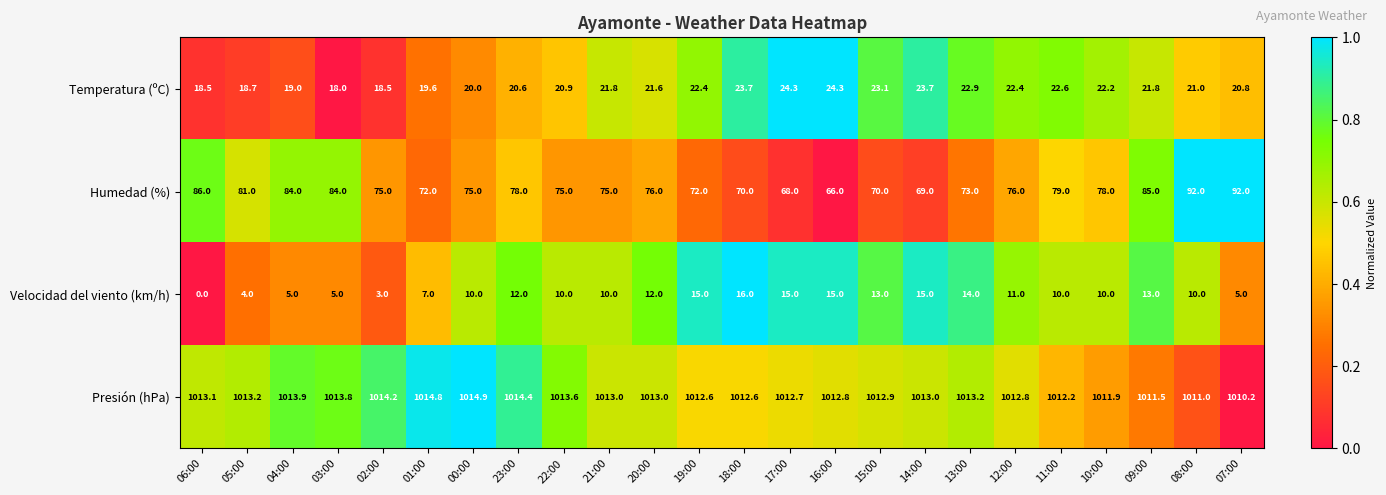

What is the difference between the highest and lowest values at 20:00?

1001.0